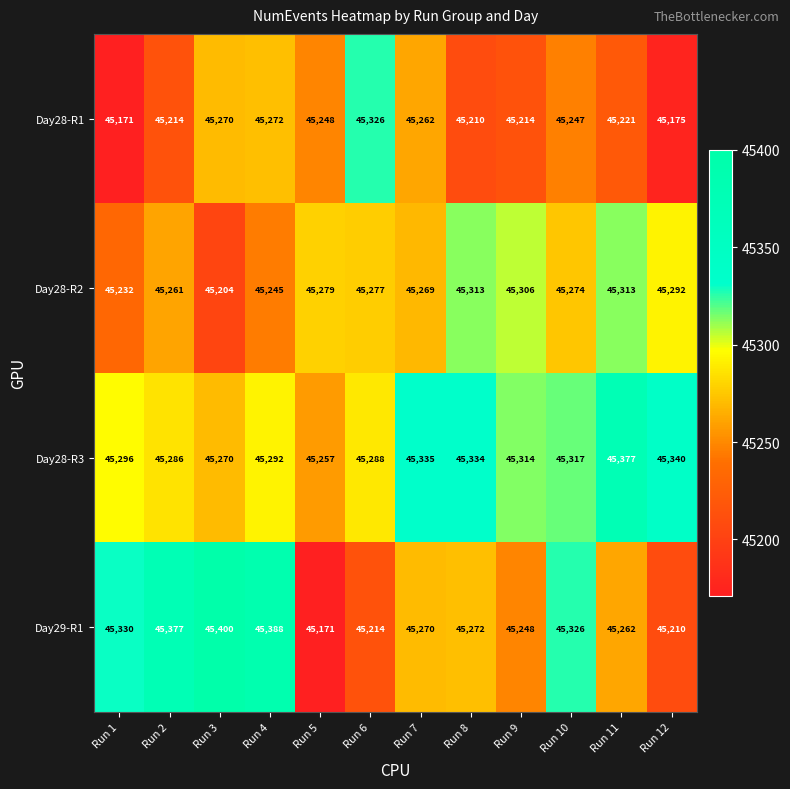

Which series has the largest range (max minus min)?

Day29-R1